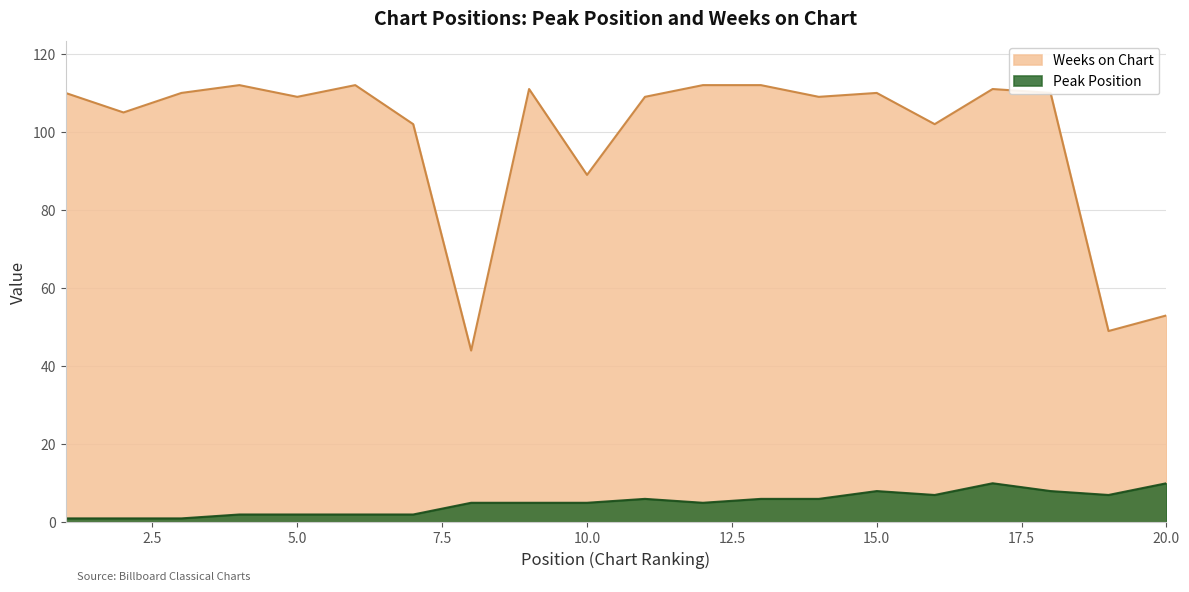

Rank the categories by Weeks on Chart value from lowest to highest.

8, 19, 20, 10, 7, 16, 2, 5, 11, 14, 1, 3, 15, 18, 9, 17, 4, 6, 12, 13